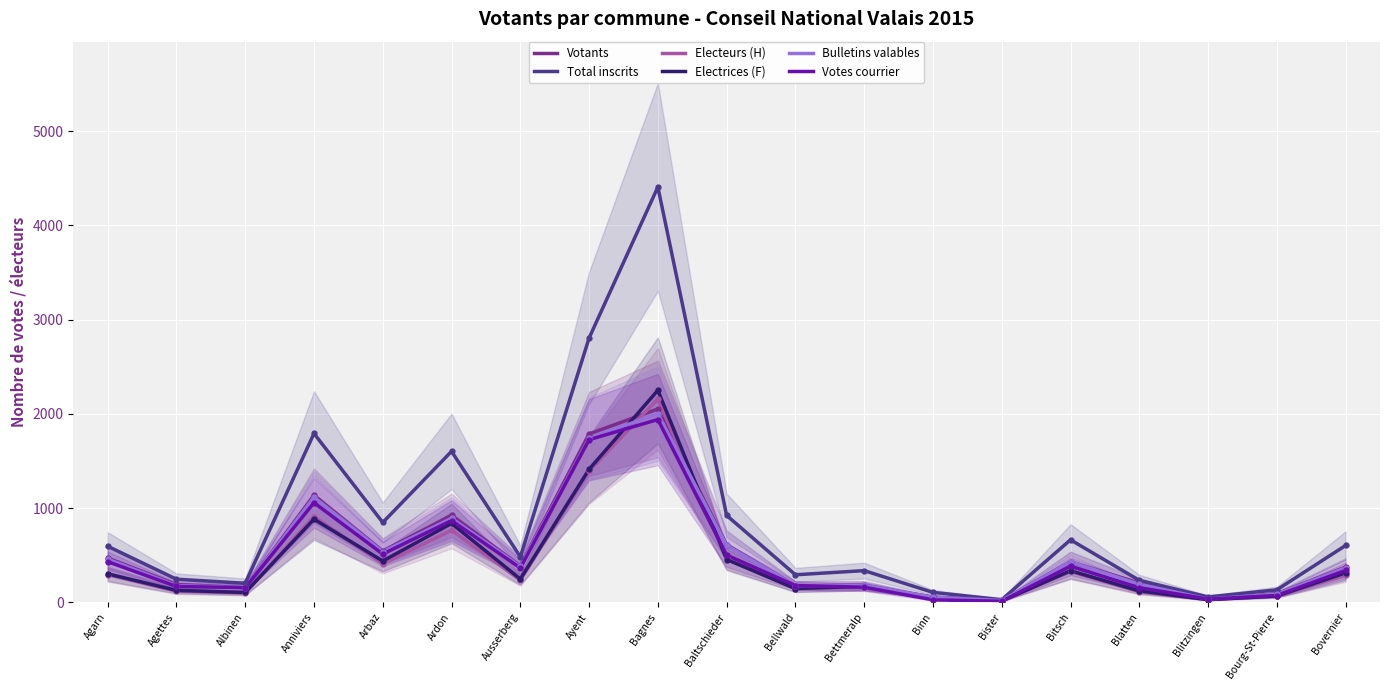

What is the value of the Electeurs (H) point at the 11th from the left?

146